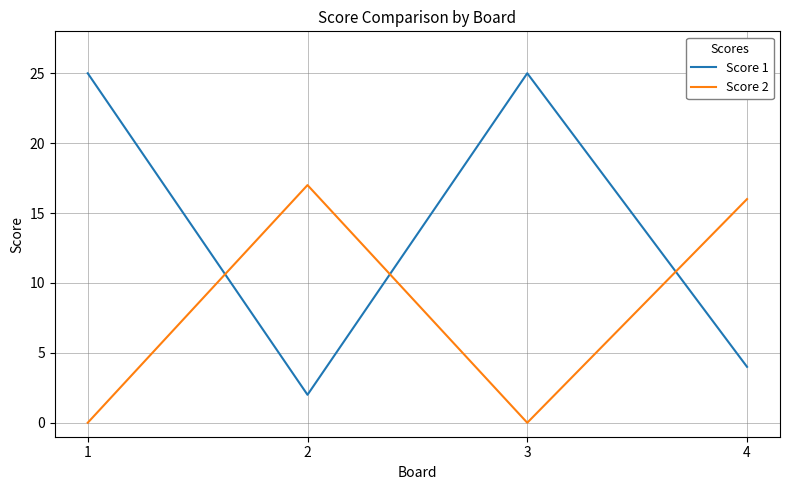

At which label does Score 2 reach its peak?

2